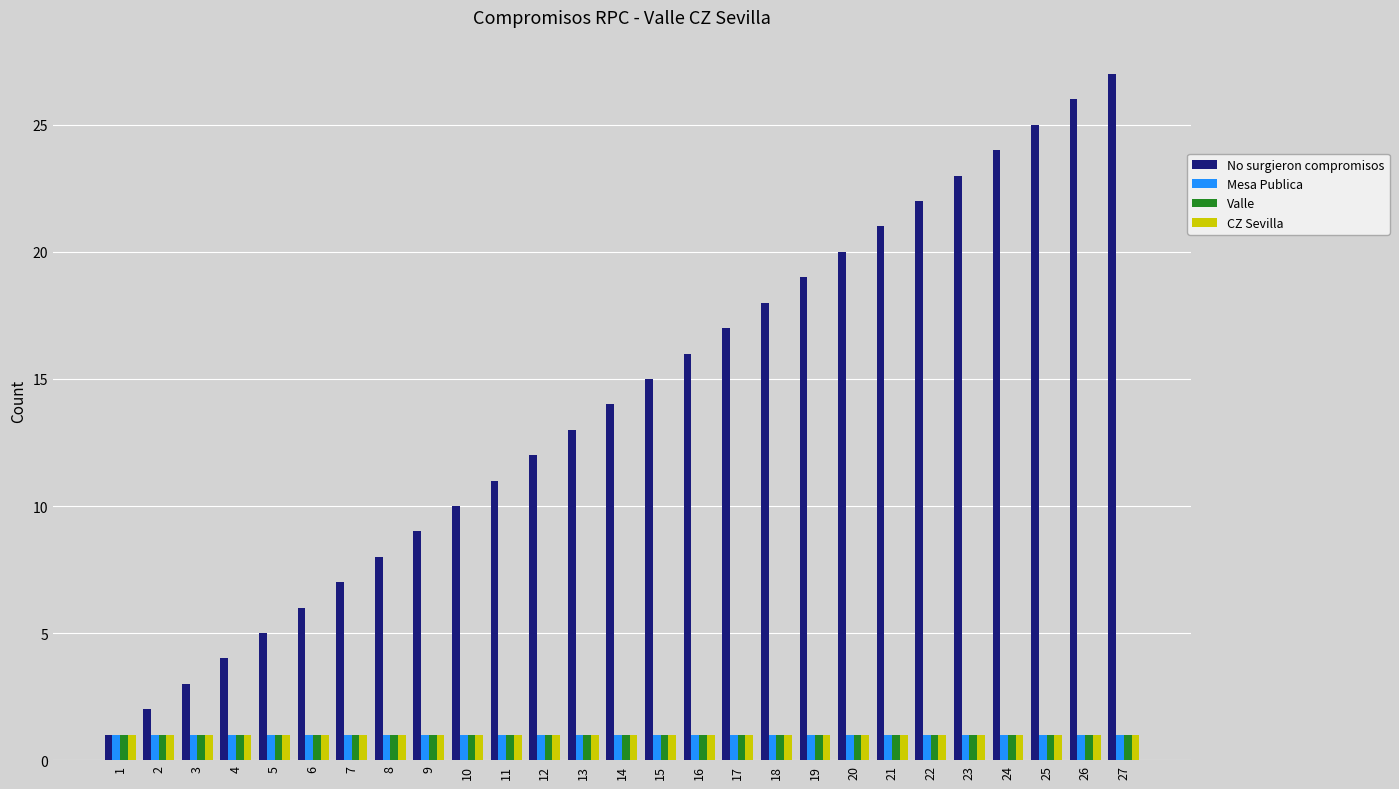

What are all the series names shown in the legend?

No surgieron compromisos, Mesa Publica, Valle, CZ Sevilla